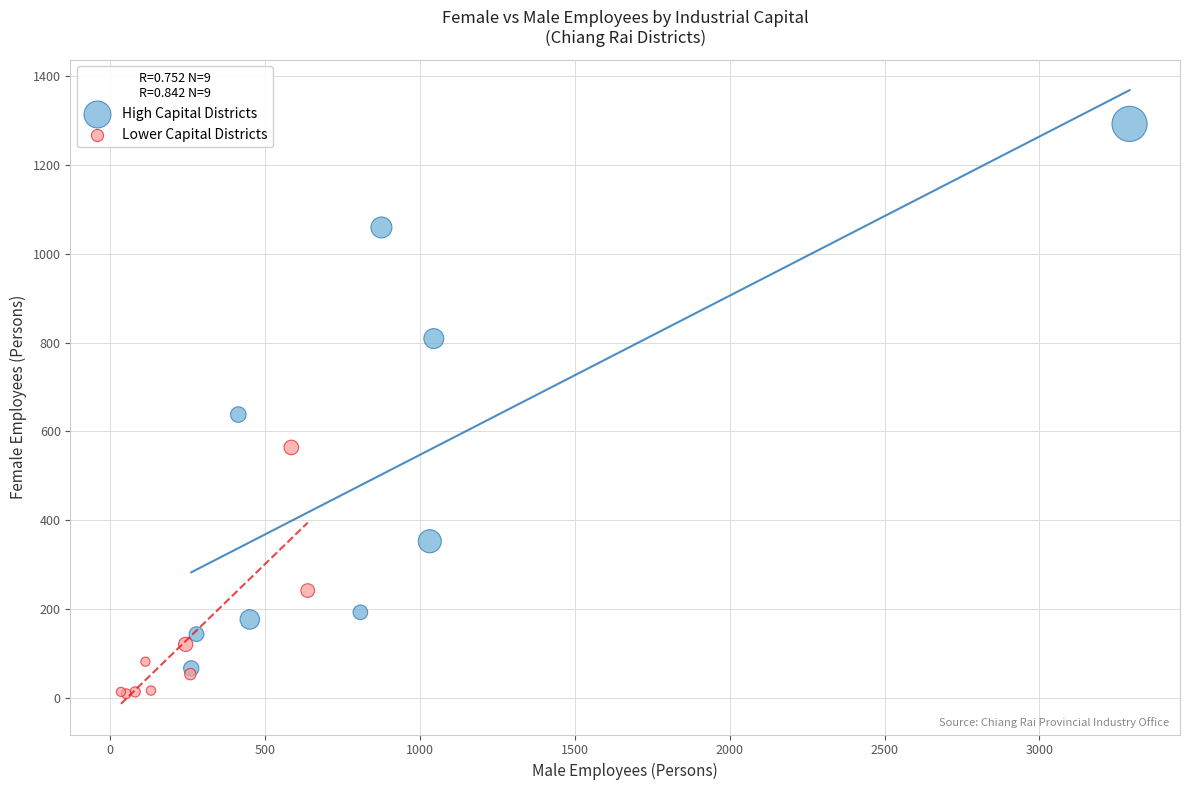

Which series contains the highest Y value?

High Capital Districts